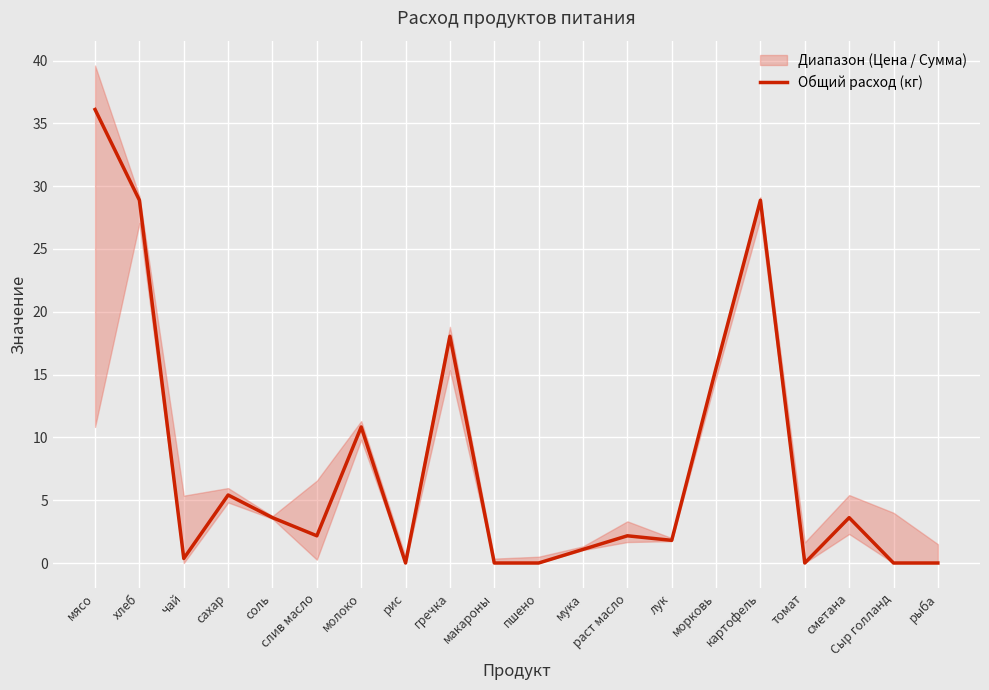

Reading left to right, transcribe all the data shown in this chart.

мясо=36.1	хлеб=28.9	чай=0.4	сахар=5.4	соль=3.6	слив масло=2.2	молоко=10.8	рис=0.0	гречка=18.1	макароны=0.0	пшено=0.0	мука=1.1	раст масло=2.2	лук=1.8	морковь=15.5	картофель=28.9	томат=0.0	сметана=3.6	Сыр голланд=0.0	рыба=0.0